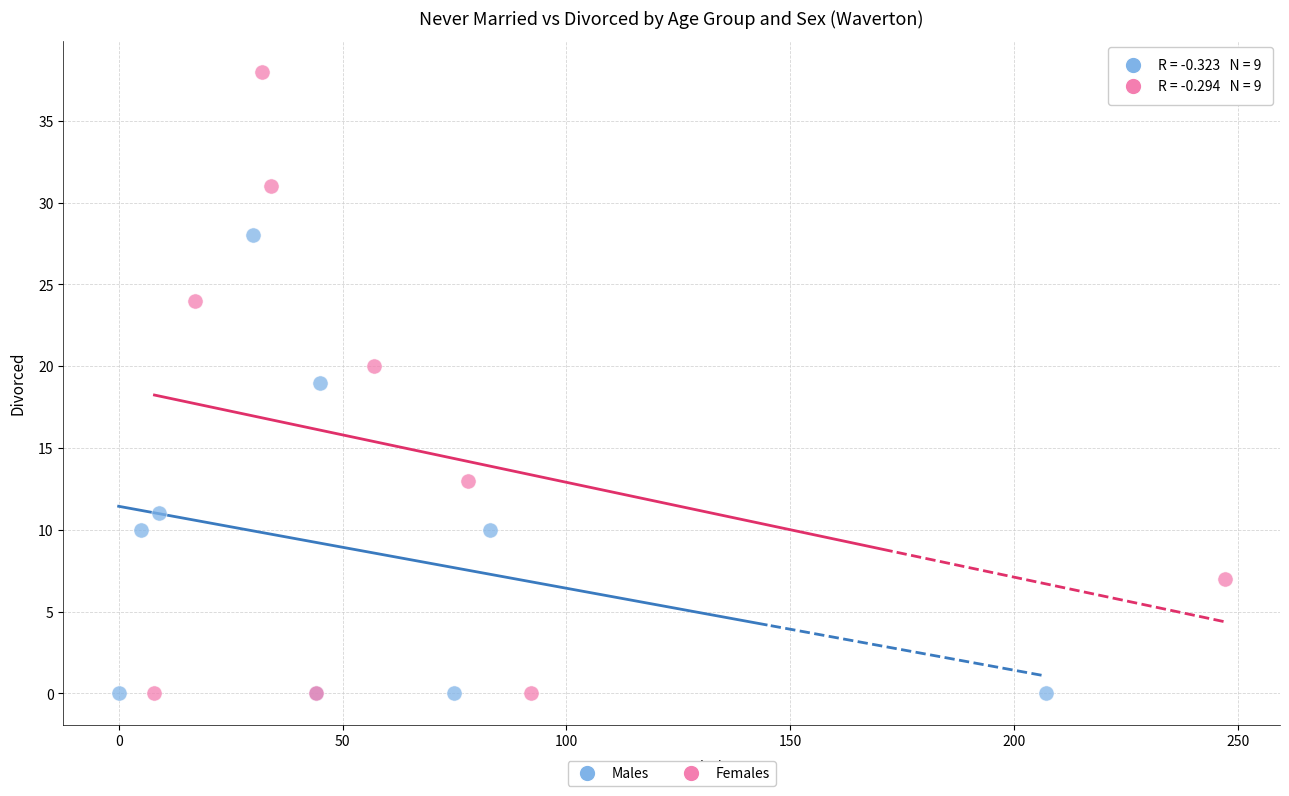

Which series reaches the maximum Y coordinate?

Females